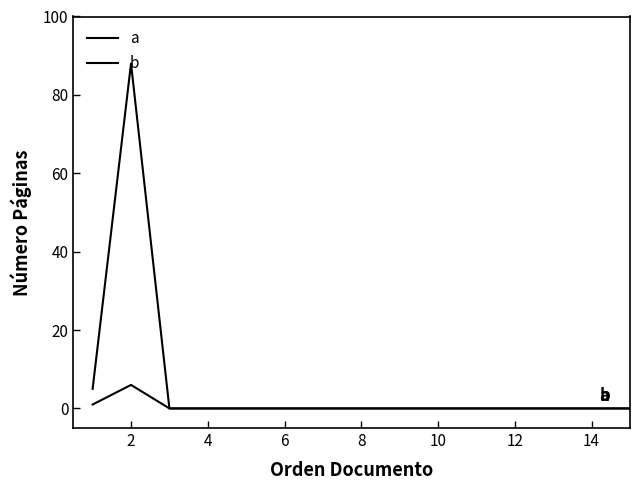

Is this an area chart (filled region under the line)?

No